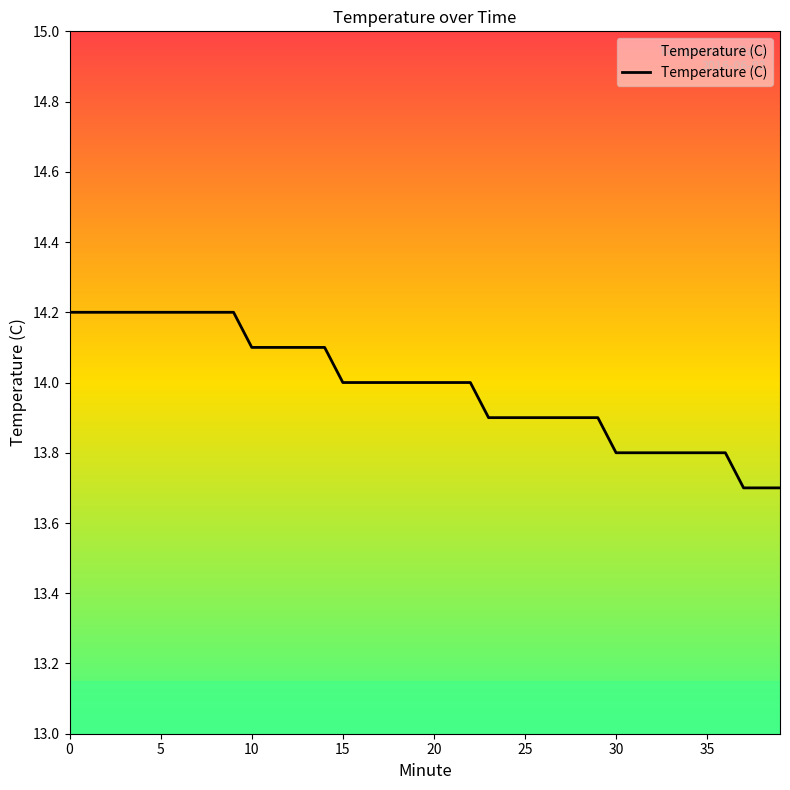

How many values are between 13 and 14?

25